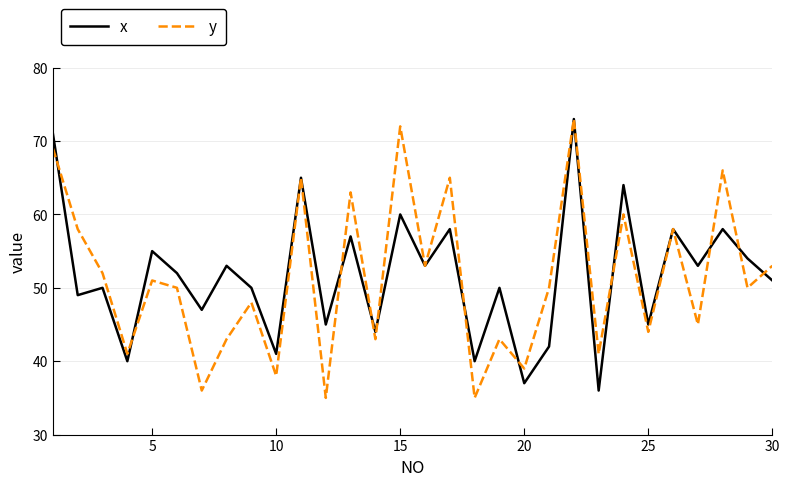

How many distinct data groups are displayed?

2